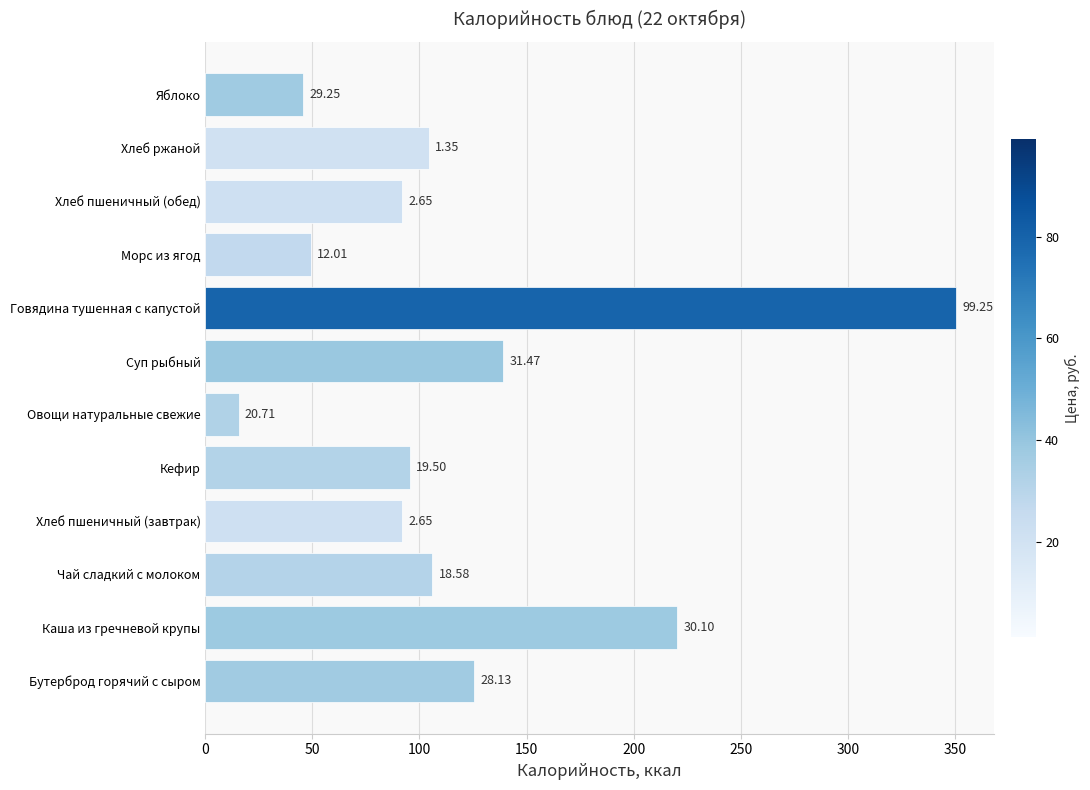

How many bars are there in total?

12